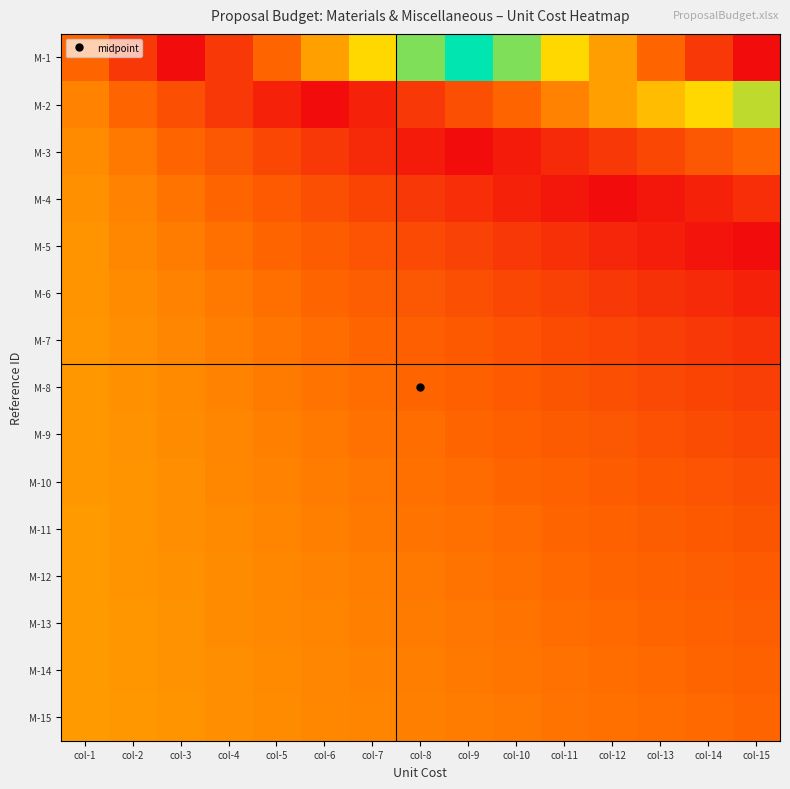

Reading left to right, what are all the values shown in this chart?

M-1: col-1=2.0	col-2=1.0	col-3=0.0	col-4=1.0	col-5=2.0	col-6=3.0	col-7=4.0	col-8=5.0	col-9=6.0	col-10=7.0	col-11=8.0	col-12=9.0	col-13=10.0	col-14=11.0	col-15=12.0
M-2: col-1=2.5	col-2=2.0	col-3=1.5	col-4=1.0	col-5=0.5	col-6=0.0	col-7=0.5	col-8=1.0	col-9=1.5	col-10=2.0	col-11=2.5	col-12=3.0	col-13=3.5	col-14=4.0	col-15=4.5
M-3: col-1=2.7	col-2=2.3	col-3=2.0	col-4=1.7	col-5=1.3	col-6=1.0	col-7=0.7	col-8=0.3	col-9=0.0	col-10=0.3	col-11=0.7	col-12=1.0	col-13=1.3	col-14=1.7	col-15=2.0
M-4: col-1=2.8	col-2=2.5	col-3=2.2	col-4=2.0	col-5=1.8	col-6=1.5	col-7=1.2	col-8=1.0	col-9=0.8	col-10=0.5	col-11=0.2	col-12=0.0	col-13=0.2	col-14=0.5	col-15=0.8
M-5: col-1=2.8	col-2=2.6	col-3=2.4	col-4=2.2	col-5=2.0	col-6=1.8	col-7=1.6	col-8=1.4	col-9=1.2	col-10=1.0	col-11=0.8	col-12=0.6	col-13=0.4	col-14=0.2	col-15=0.0
M-6: col-1=2.8	col-2=2.7	col-3=2.5	col-4=2.3	col-5=2.2	col-6=2.0	col-7=1.8	col-8=1.7	col-9=1.5	col-10=1.3	col-11=1.2	col-12=1.0	col-13=0.8	col-14=0.7	col-15=0.5
M-7: col-1=2.9	col-2=2.7	col-3=2.6	col-4=2.4	col-5=2.3	col-6=2.1	col-7=2.0	col-8=1.9	col-9=1.7	col-10=1.6	col-11=1.4	col-12=1.3	col-13=1.1	col-14=1.0	col-15=0.9
M-8: col-1=2.9	col-2=2.8	col-3=2.6	col-4=2.5	col-5=2.4	col-6=2.2	col-7=2.1	col-8=2.0	col-9=1.9	col-10=1.8	col-11=1.6	col-12=1.5	col-13=1.4	col-14=1.2	col-15=1.1
M-9: col-1=2.9	col-2=2.8	col-3=2.7	col-4=2.6	col-5=2.4	col-6=2.3	col-7=2.2	col-8=2.1	col-9=2.0	col-10=1.9	col-11=1.8	col-12=1.7	col-13=1.6	col-14=1.4	col-15=1.3
M-10: col-1=2.9	col-2=2.8	col-3=2.7	col-4=2.6	col-5=2.5	col-6=2.4	col-7=2.3	col-8=2.2	col-9=2.1	col-10=2.0	col-11=1.9	col-12=1.8	col-13=1.7	col-14=1.6	col-15=1.5
M-11: col-1=2.9	col-2=2.8	col-3=2.7	col-4=2.6	col-5=2.5	col-6=2.5	col-7=2.4	col-8=2.3	col-9=2.2	col-10=2.1	col-11=2.0	col-12=1.9	col-13=1.8	col-14=1.7	col-15=1.6
M-12: col-1=2.9	col-2=2.8	col-3=2.8	col-4=2.7	col-5=2.6	col-6=2.5	col-7=2.4	col-8=2.3	col-9=2.2	col-10=2.2	col-11=2.1	col-12=2.0	col-13=1.9	col-14=1.8	col-15=1.8
M-13: col-1=2.9	col-2=2.8	col-3=2.8	col-4=2.7	col-5=2.6	col-6=2.5	col-7=2.5	col-8=2.4	col-9=2.3	col-10=2.2	col-11=2.2	col-12=2.1	col-13=2.0	col-14=1.9	col-15=1.8
M-14: col-1=2.9	col-2=2.9	col-3=2.8	col-4=2.7	col-5=2.6	col-6=2.6	col-7=2.5	col-8=2.4	col-9=2.4	col-10=2.3	col-11=2.2	col-12=2.1	col-13=2.1	col-14=2.0	col-15=1.9
M-15: col-1=2.9	col-2=2.9	col-3=2.8	col-4=2.7	col-5=2.7	col-6=2.6	col-7=2.5	col-8=2.5	col-9=2.4	col-10=2.3	col-11=2.3	col-12=2.2	col-13=2.1	col-14=2.1	col-15=2.0